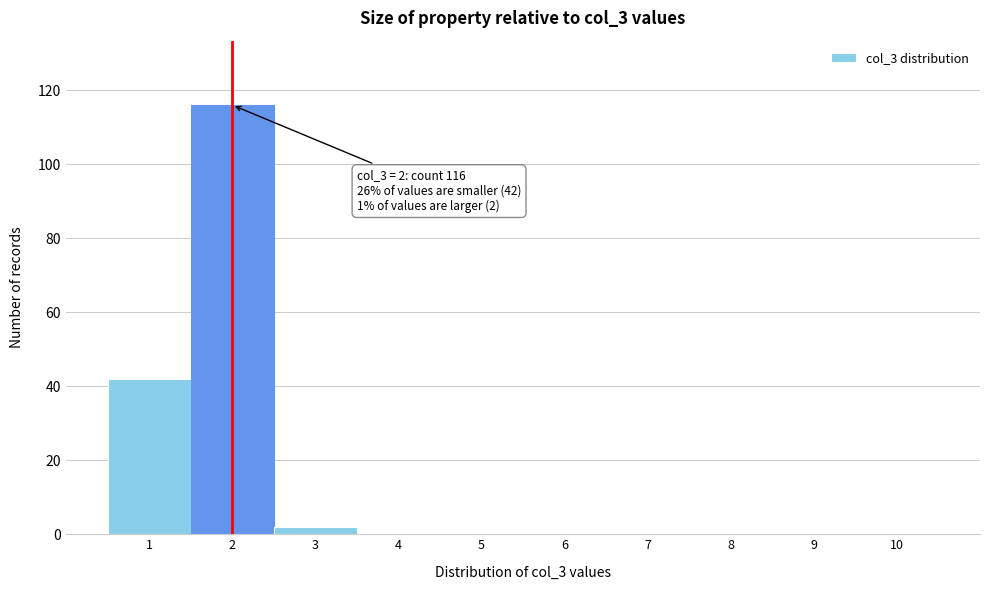

Over which range of the x-axis is the bar tallest?

1.5 to 2.5